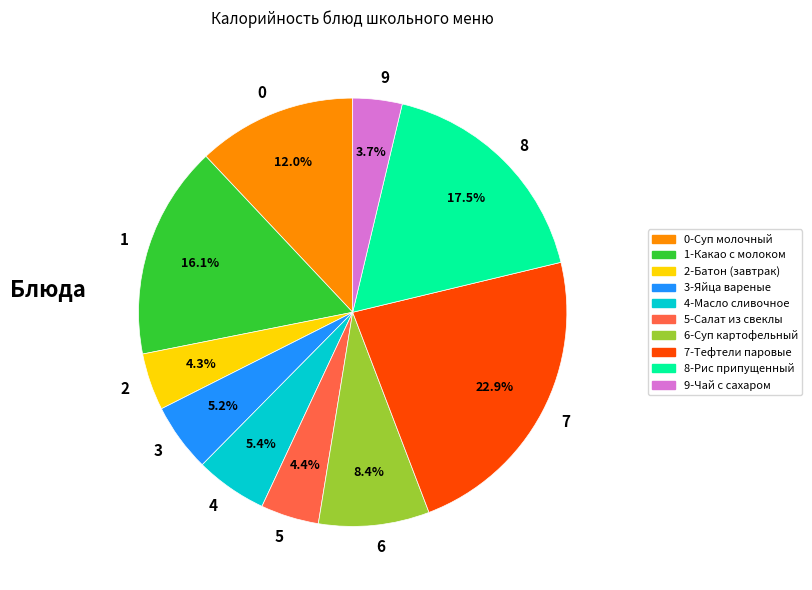

Between 8 and 5, which is larger?

8